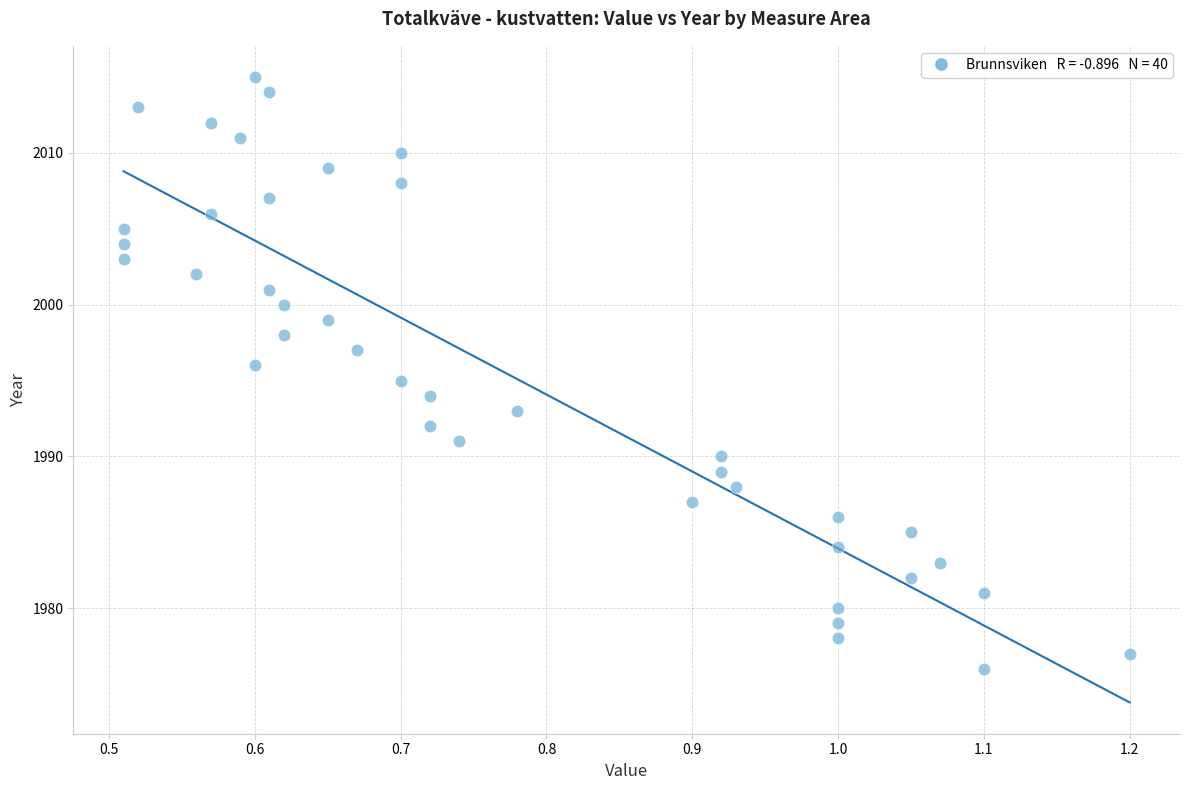

What is the range of Y values (max minus min)?

39